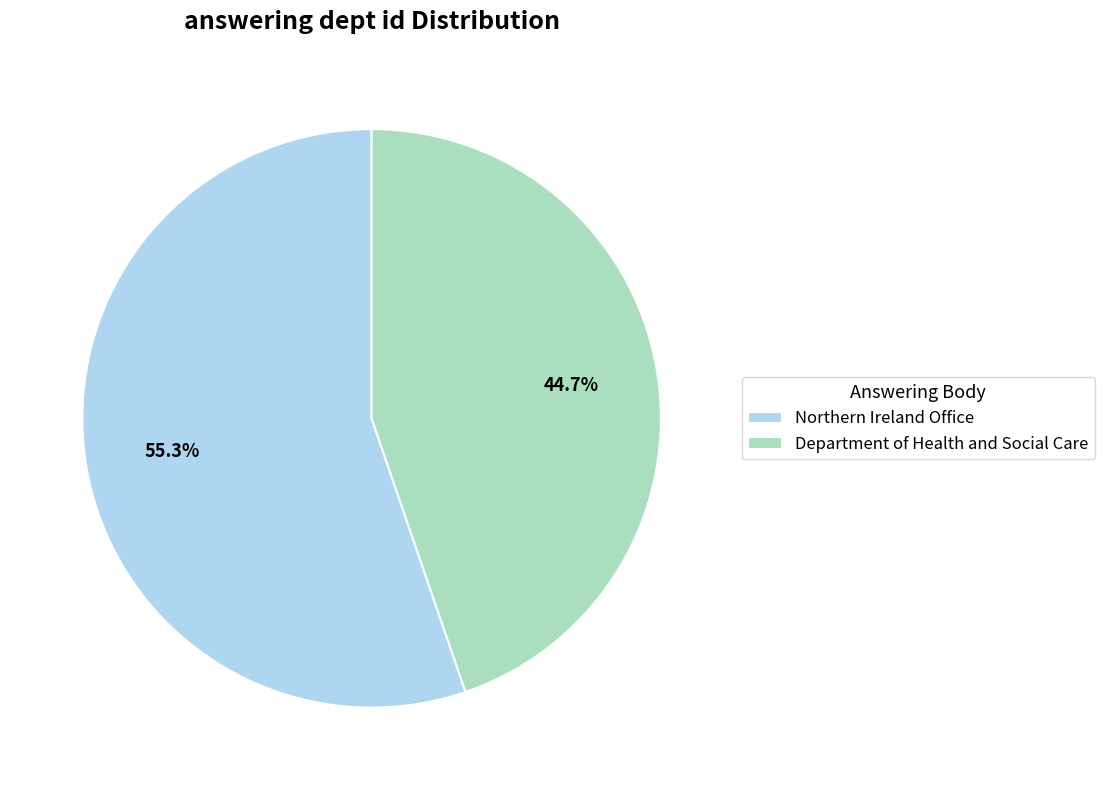

Rank the categories by value from lowest to highest.

Department of Health and Social Care, Northern Ireland Office